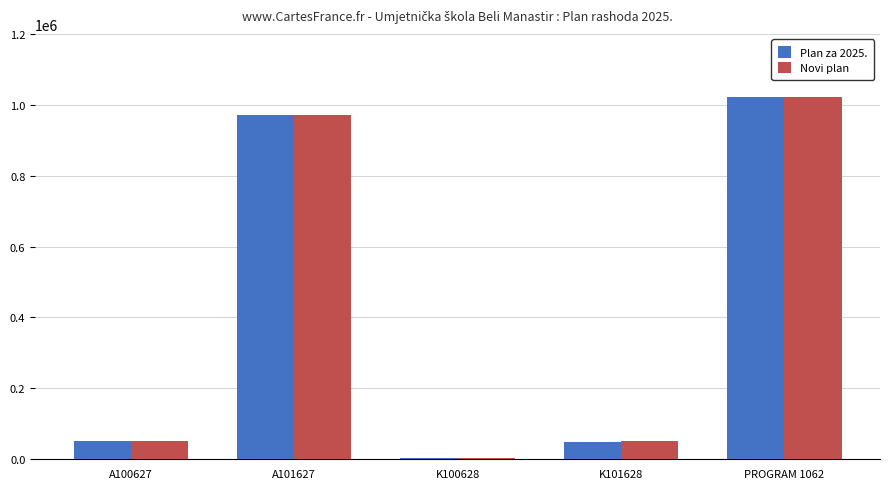

What is the average value of the Plan za 2025. series?

419165